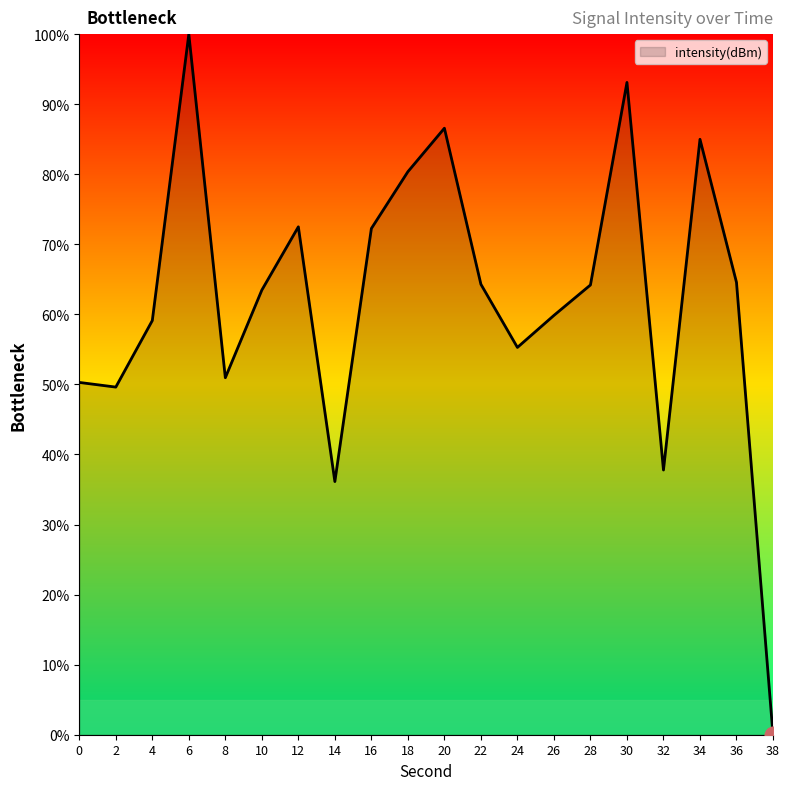

What is the greatest value displayed?

100.0